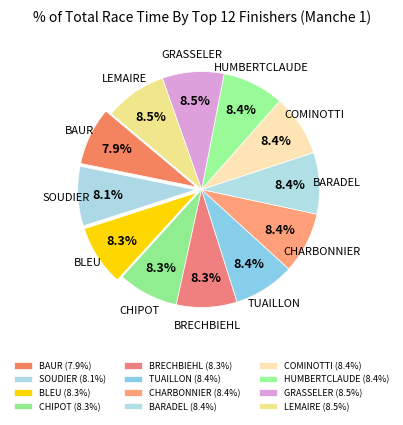

What percentage is NOT represented by BARADEL?

91.6%